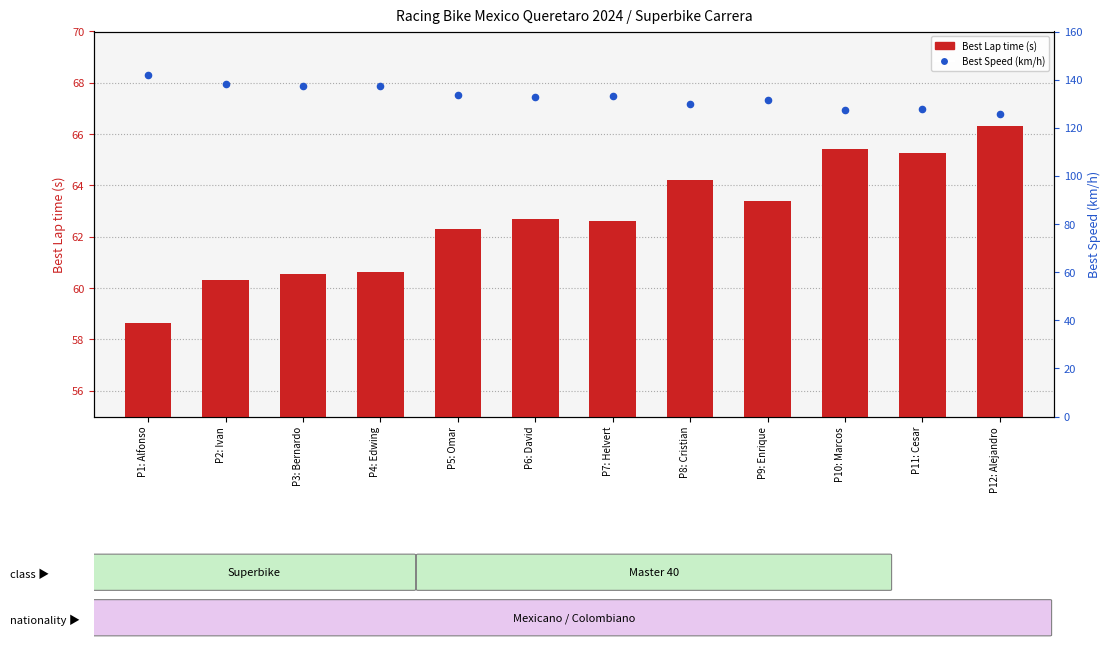

Which series has the widest spread of Y values?

Best Speed (km/h)